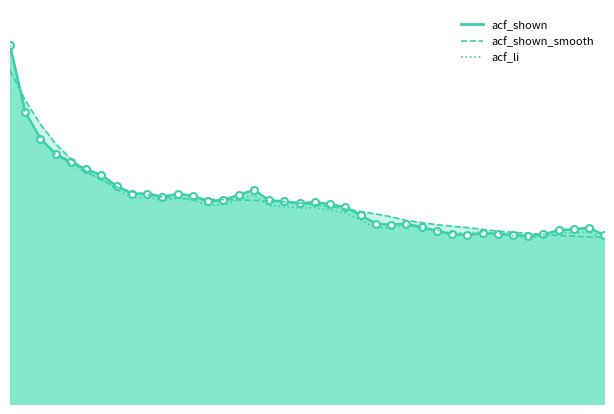

True or false: acf_shown_smooth has more than 0 interior local peaks.

False